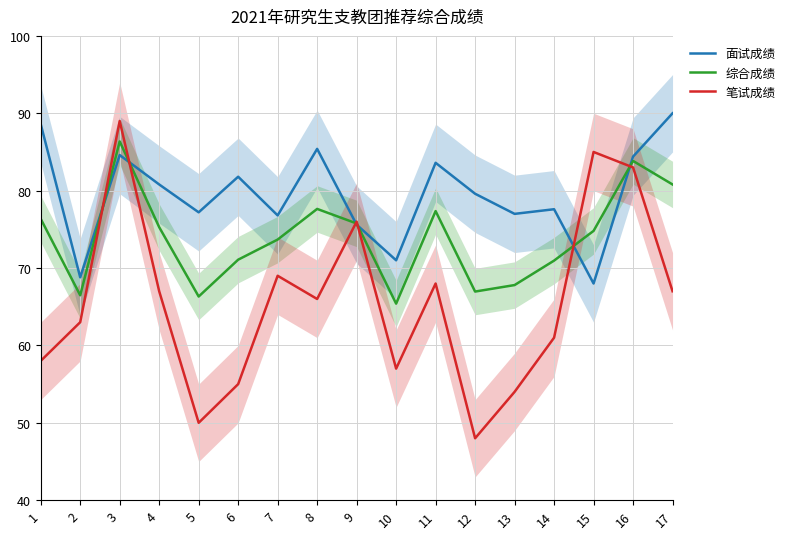

True or false: 综合成绩 has a value of 44.3 at 10.

False